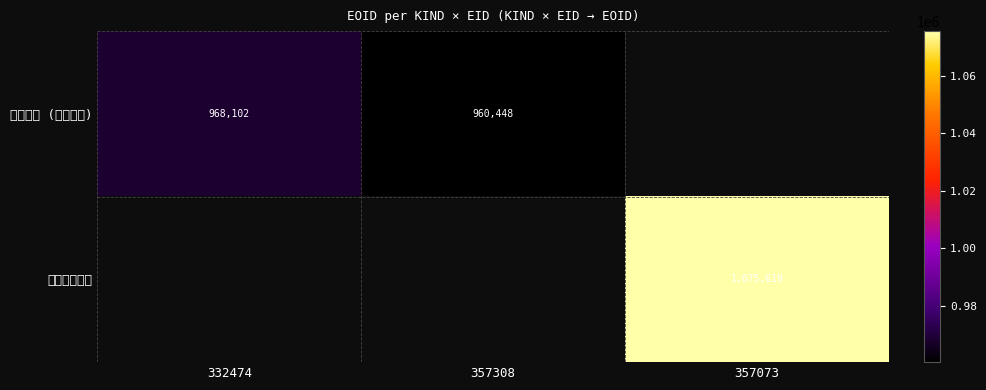

The 国内講演発表 series shows 746905 at 357073. True or false?

False